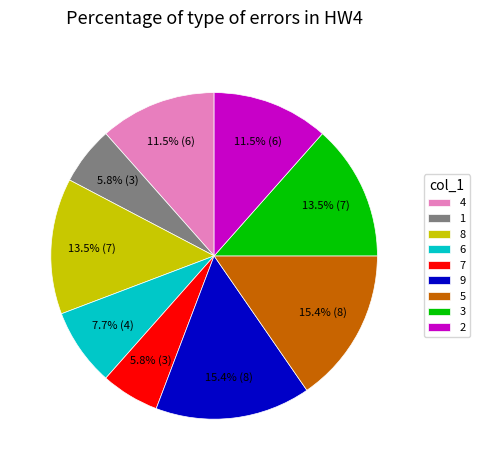

Between 8 and 4, which is larger?

8